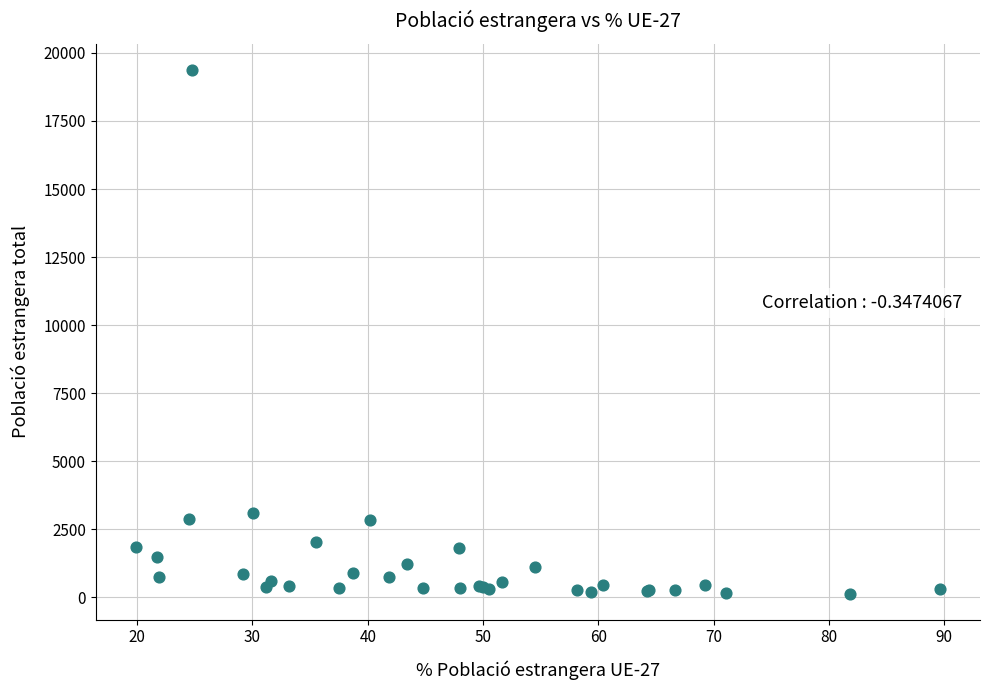

What Y value in the scatter plot is closest to 9754?

3093